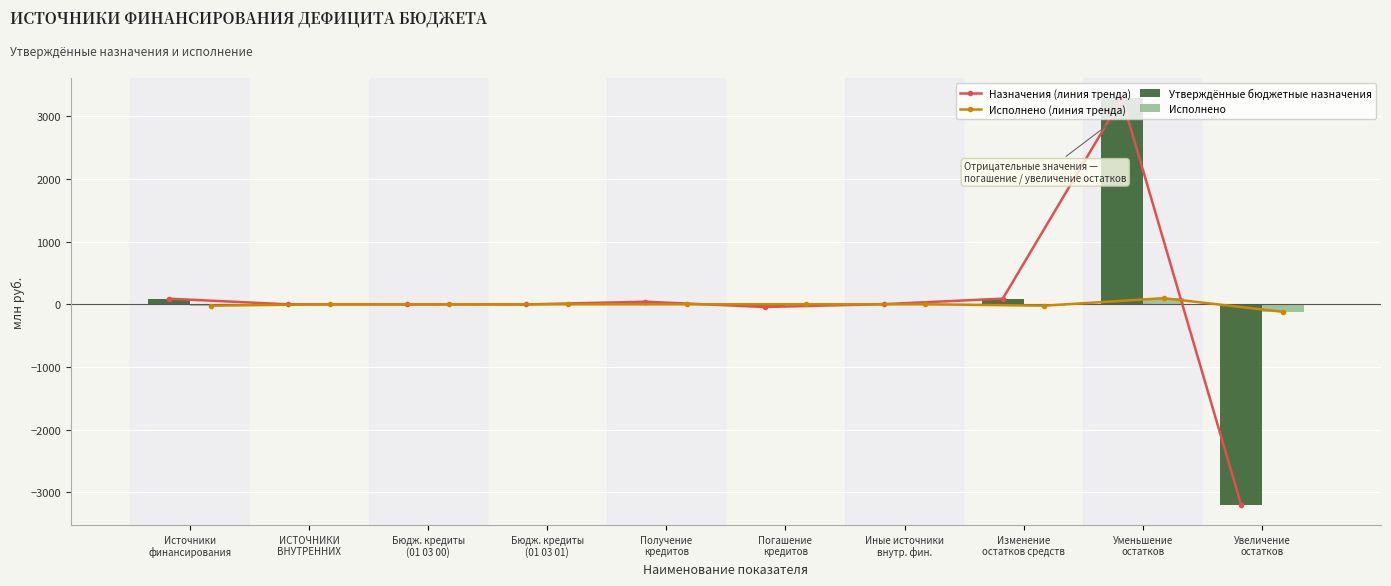

Reading right to left, extract all data points from this chart.

Назначения (линия тренда): -3196.4	3286.4	90.0	1.7	-43.4	41.0	-2.4	-2.4	-0.7	89.3
Исполнено (линия тренда): -119.8	97.3	-22.4	0.0	0.0	0.0	0.0	0.0	0.0	-22.4
Утверждённые бюджетные назначения: -3196.4	3286.4	90.0	1.7	-43.4	41.0	-2.4	-2.4	-0.7	89.3
Исполнено: -119.8	97.3	-22.4	0.0	0.0	0.0	0.0	0.0	0.0	-22.4